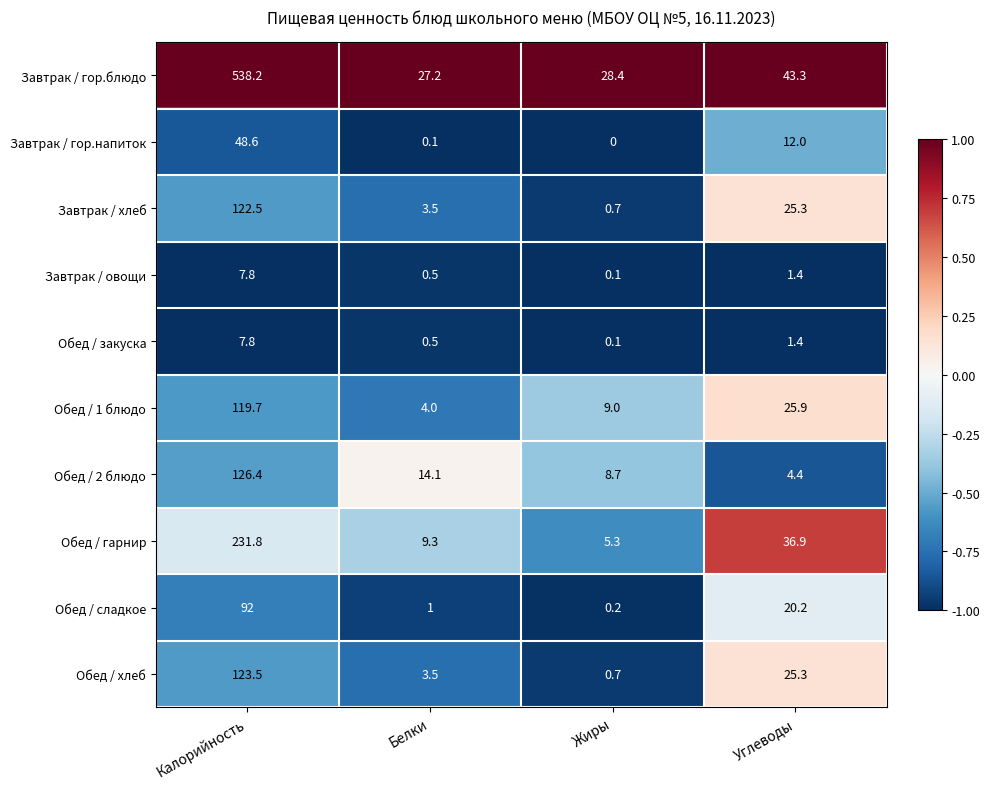

Is the value of Обед / хлеб at Калорийность greater than the value of Завтрак / гор.напиток at Углеводы?

Yes